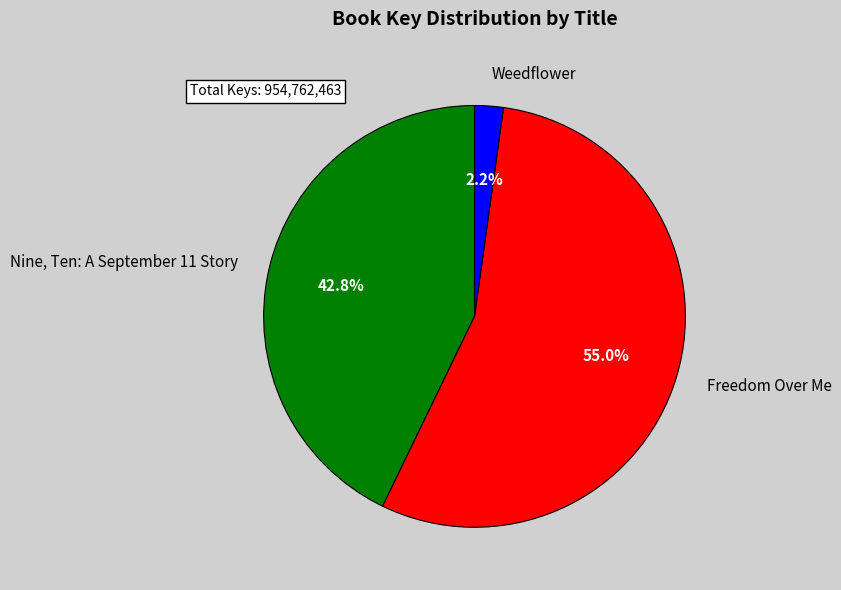

What portion of the pie excludes Weedflower?

97.8%